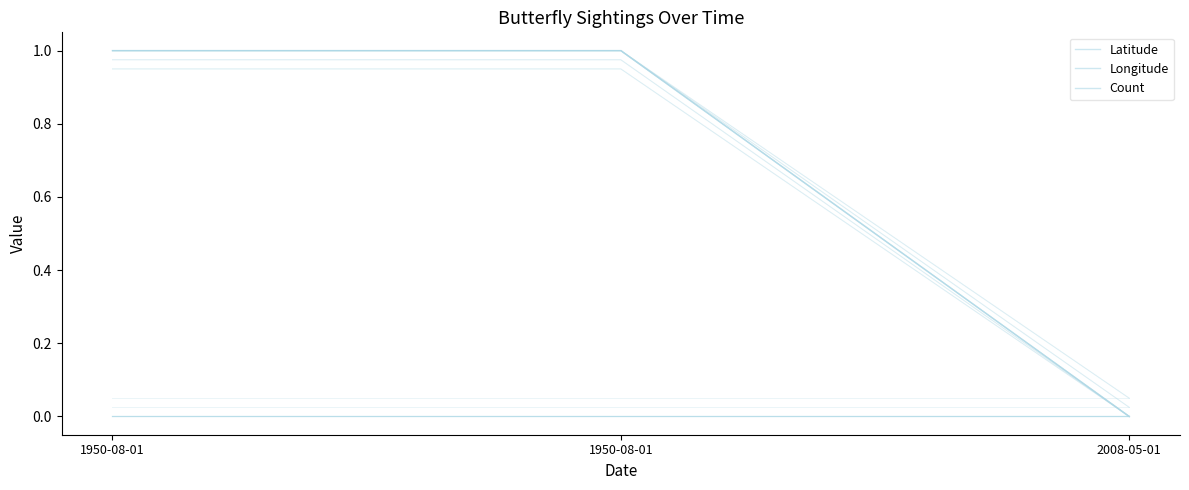

What is the label of the 1st point from the left?

1950-08-01